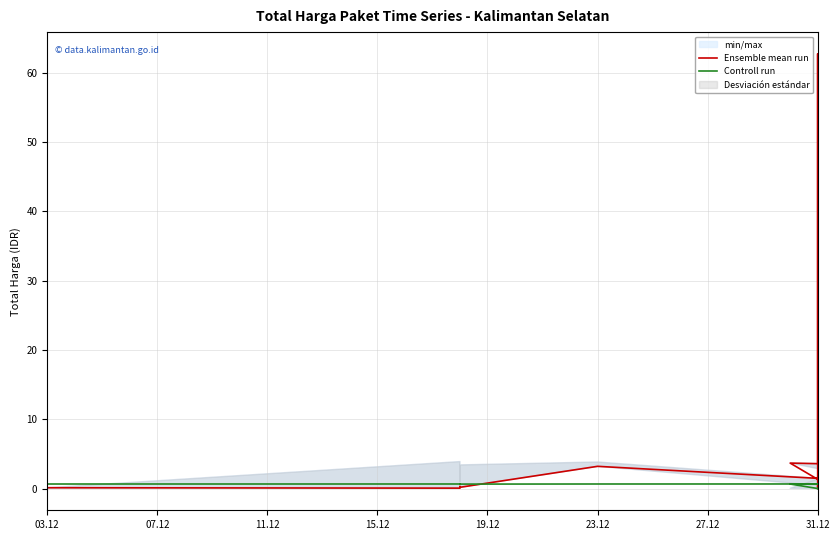

True or false: Ensemble mean run has a value of 2.4 at 8.

False